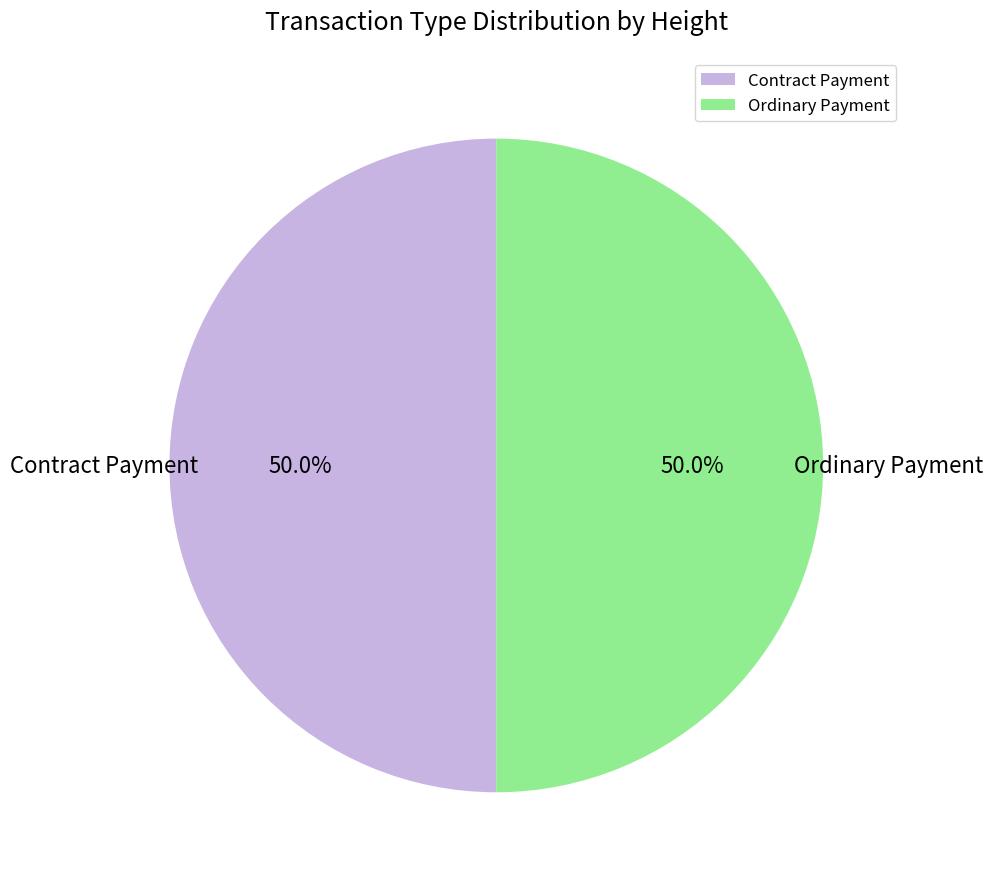

What is the ratio of the value at Contract Payment to the value at Ordinary Payment?

1.0